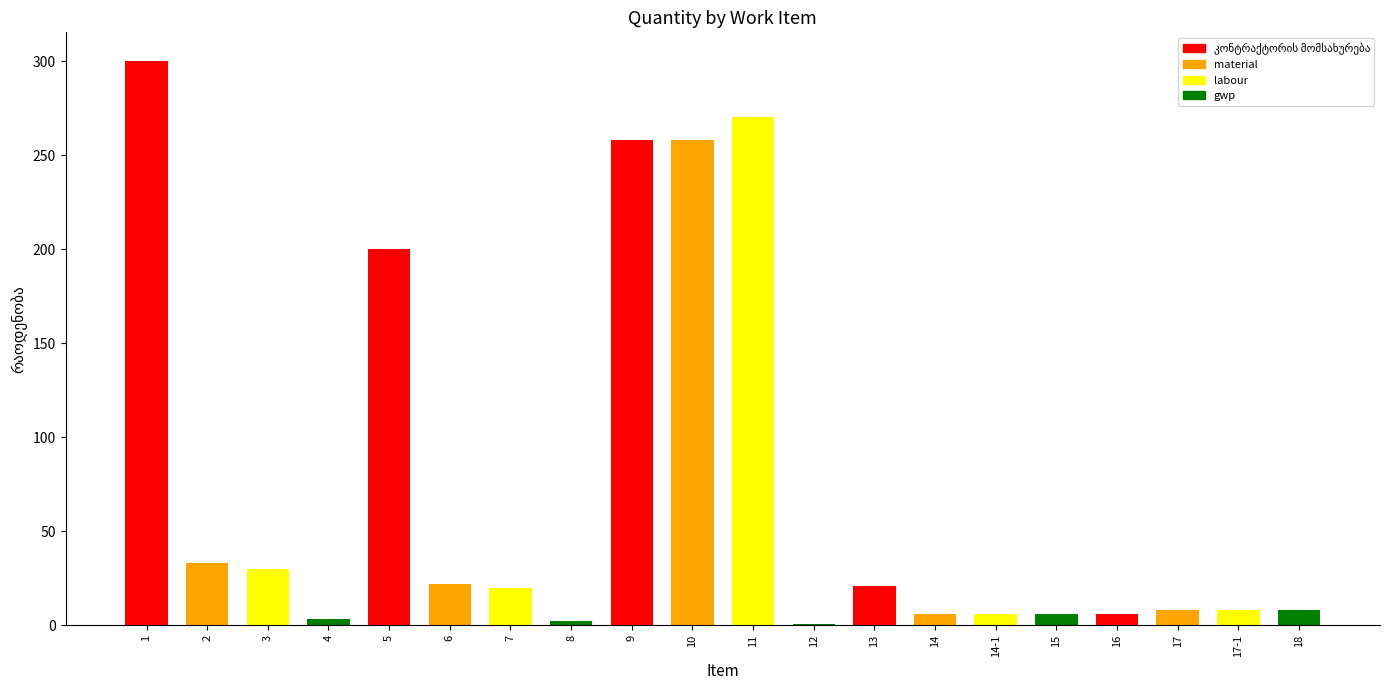

The value at 5 is 200.2. True or false?

True